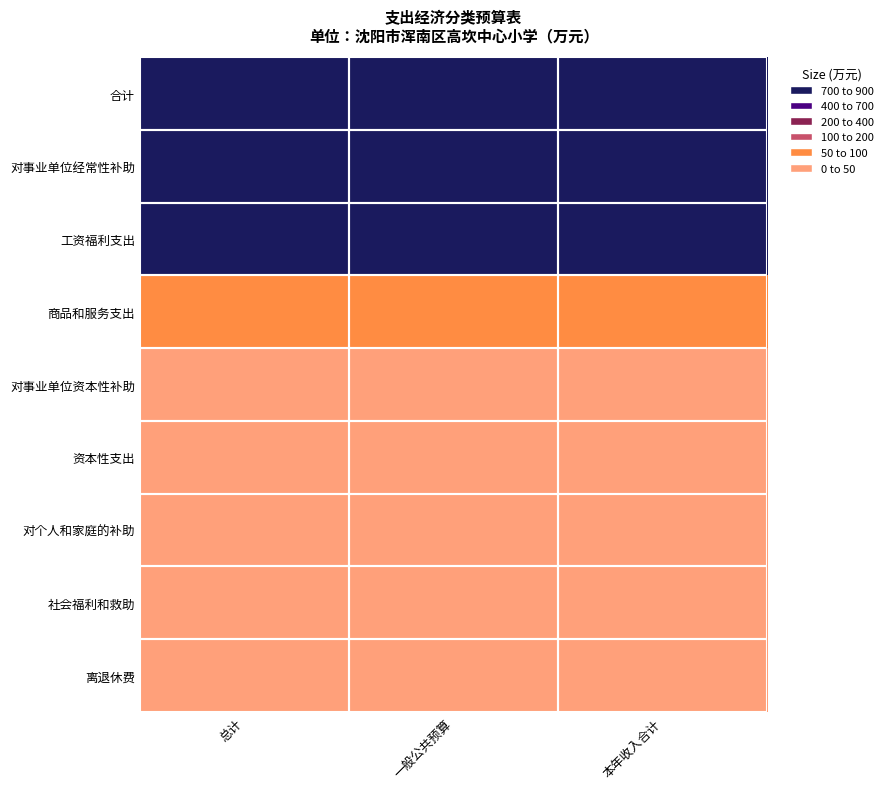

At how many categories does at least one series exceed 50?

3